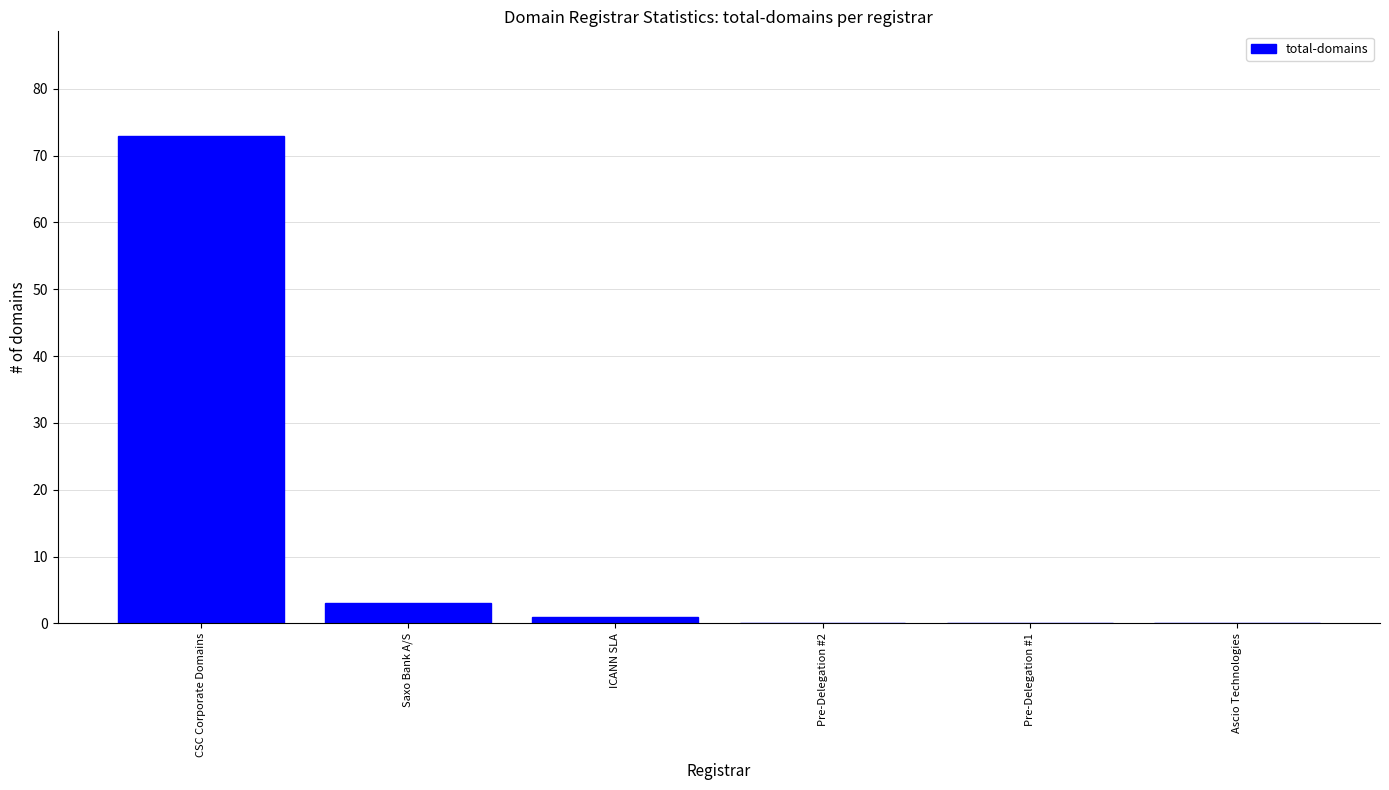

What is the sum of the values at Pre-Delegation #2 and Saxo Bank A/S?

3